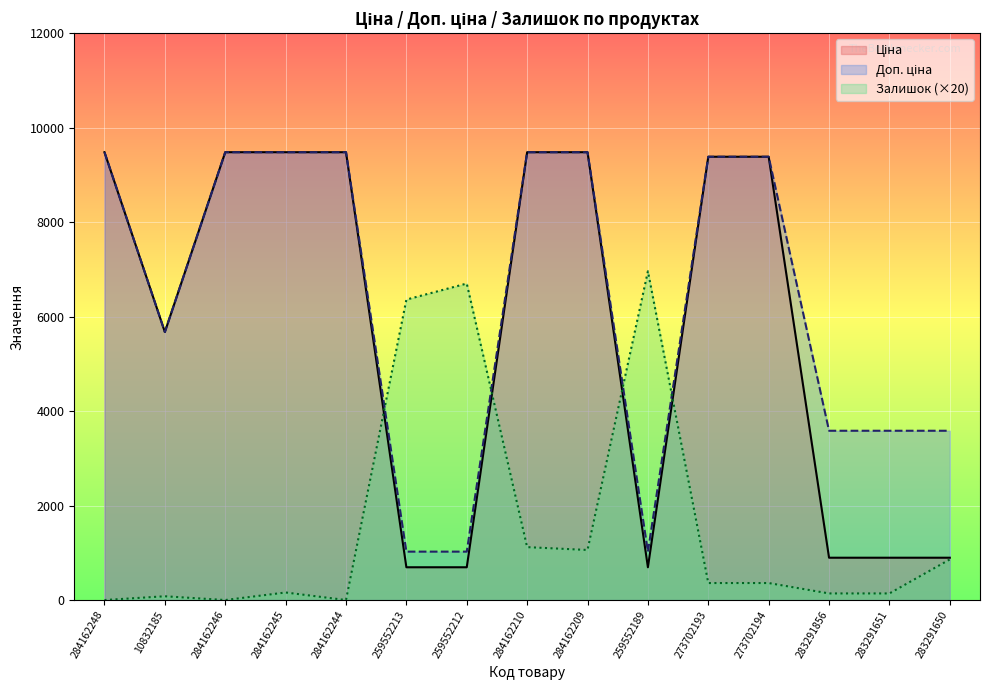

True or false: Доп. ціна has more than 1 interior local peaks.

False